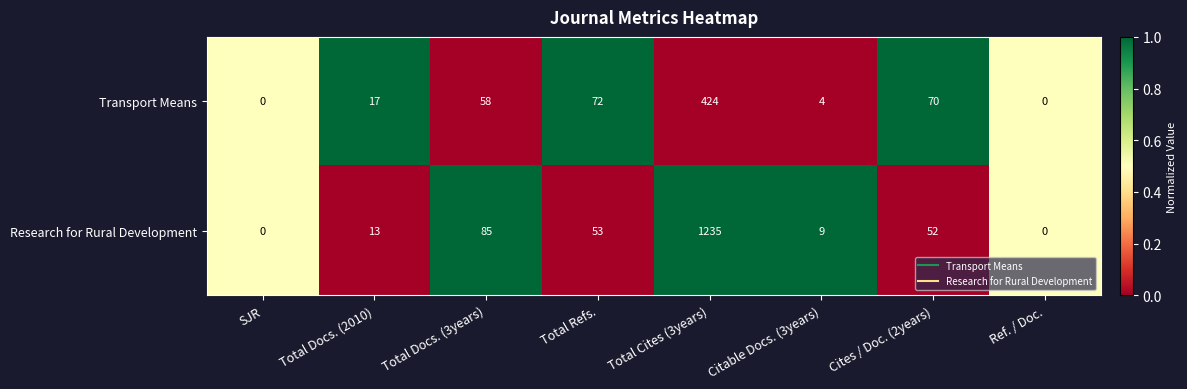

What value does the Transport Means series have at Cites / Doc. (2years), to the nearest 10?

70